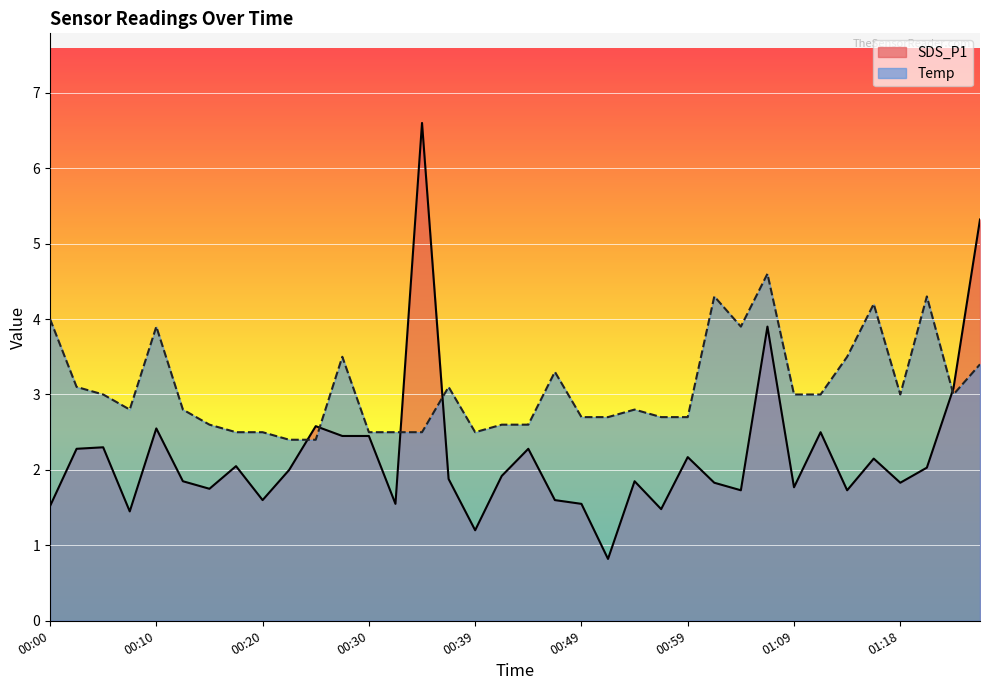

Reading left to right, transcribe all the data shown in this chart.

1.5	2.3	2.3	1.4	2.5	1.9	1.8	2.0	1.6	2.0	2.6	2.5	2.5	1.6	6.6	1.9	1.2	1.9	2.3	1.6	1.6	0.8	1.9	1.5	2.2	1.8	1.7	3.9	1.8	2.5	1.7	2.1	1.8	2.0	3.1	5.3